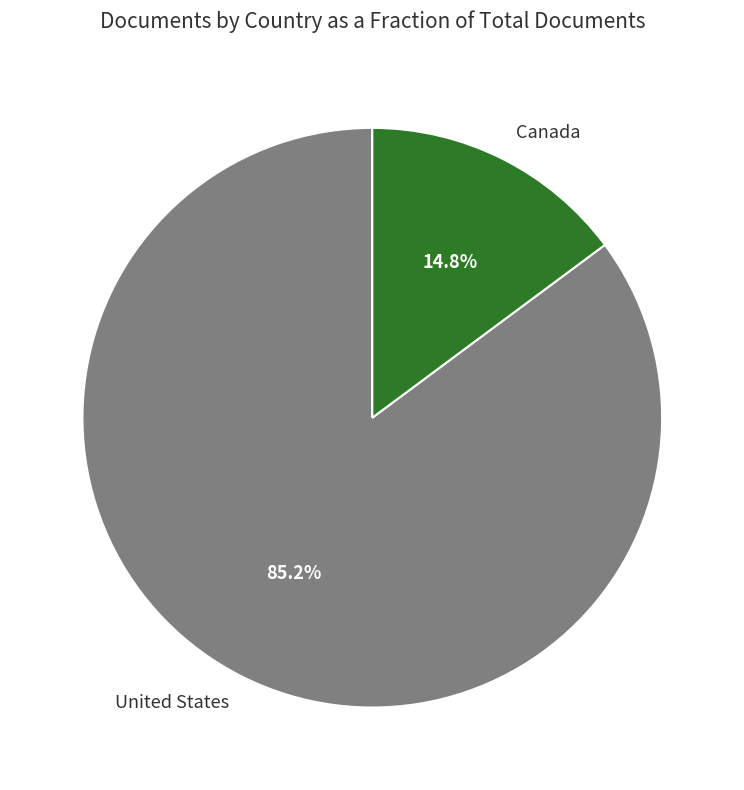

The Canada slice represents 15% of the pie. True or false?

True